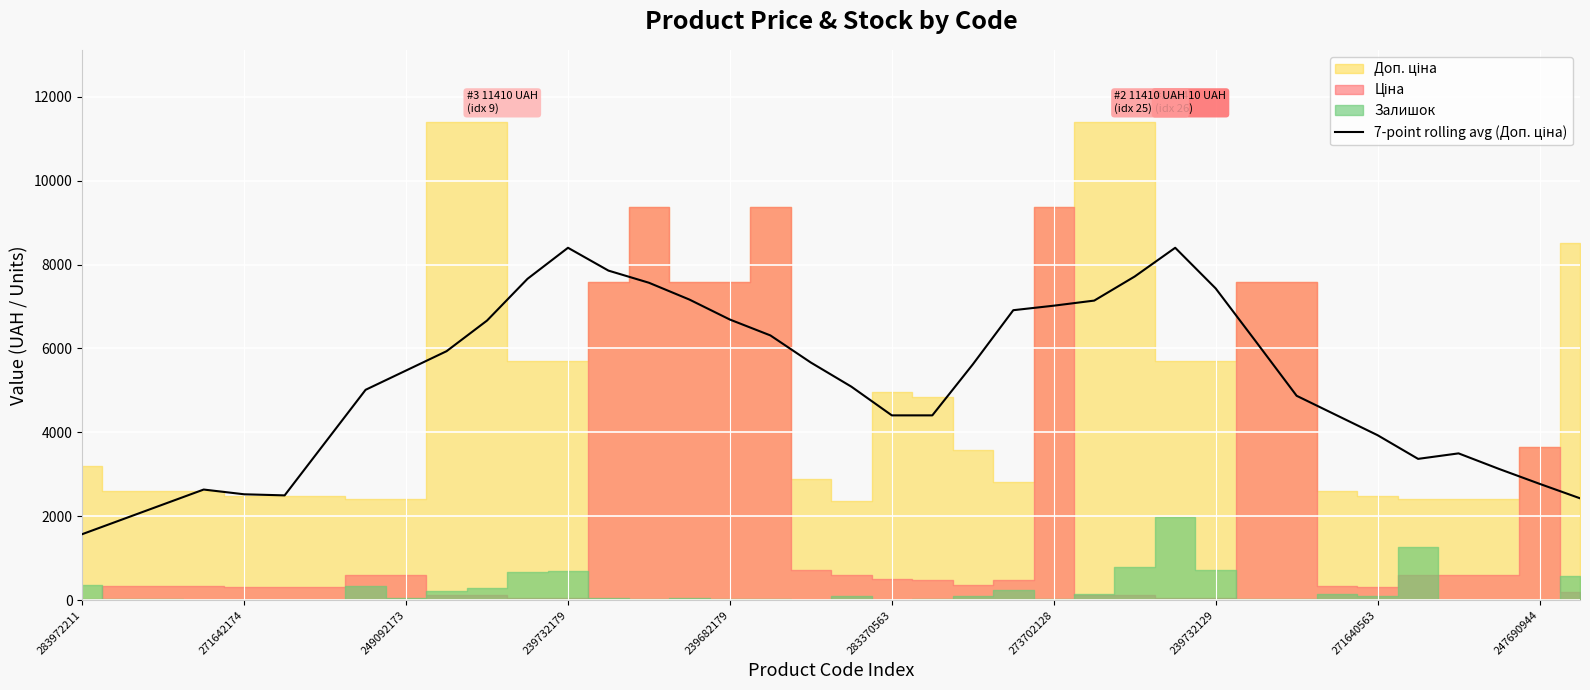

At which category does the chart reach its minimum across all series?

283972211